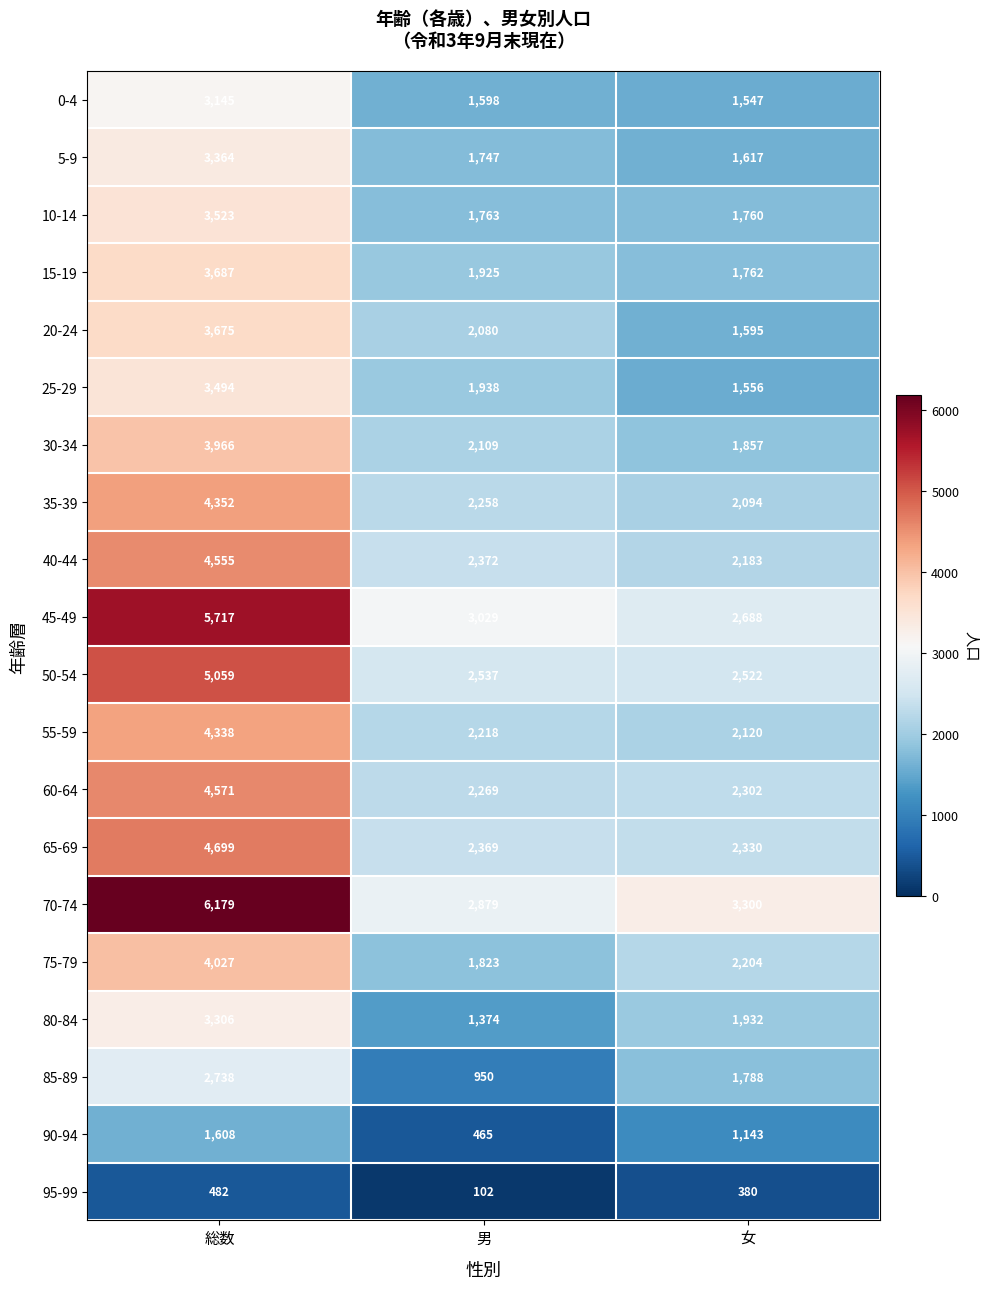

The value of 40-44 at 男 is 942. True or false?

False